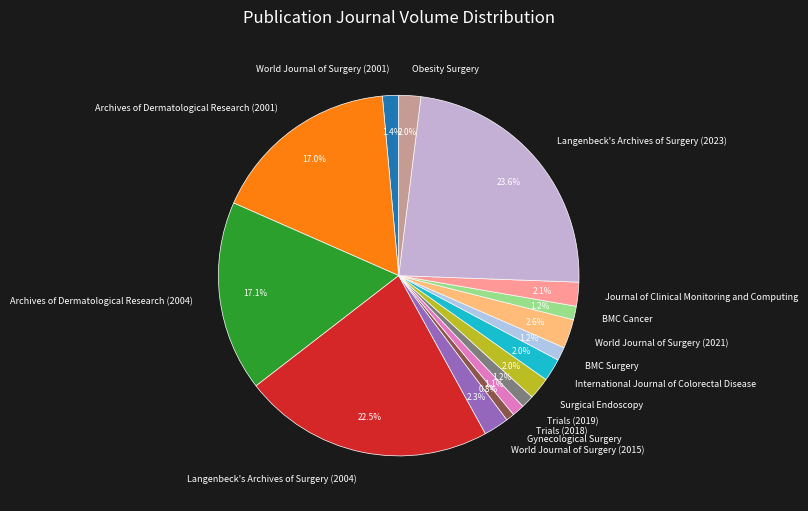

Combined, do BMC Surgery and Trials (2018) account for over 50%?

No